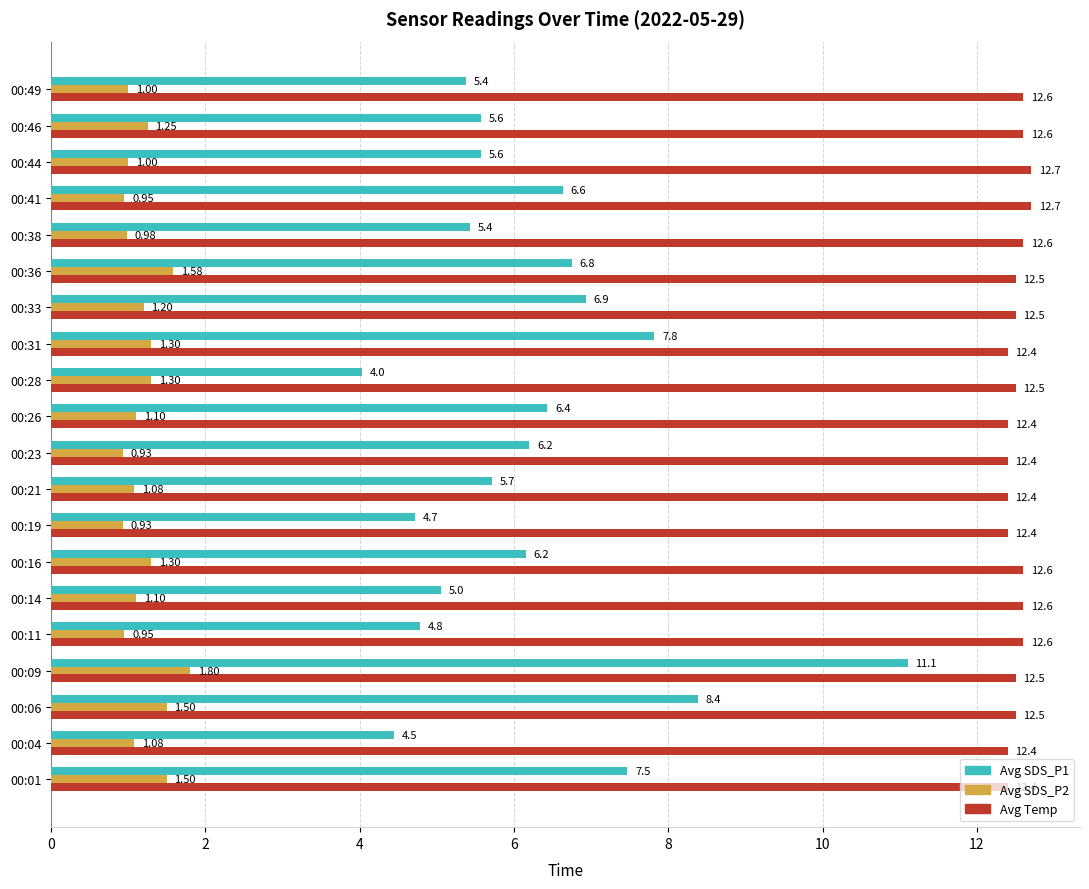

List the series in order of their overall mean, highest first.

Avg Temp, Avg SDS_P1, Avg SDS_P2